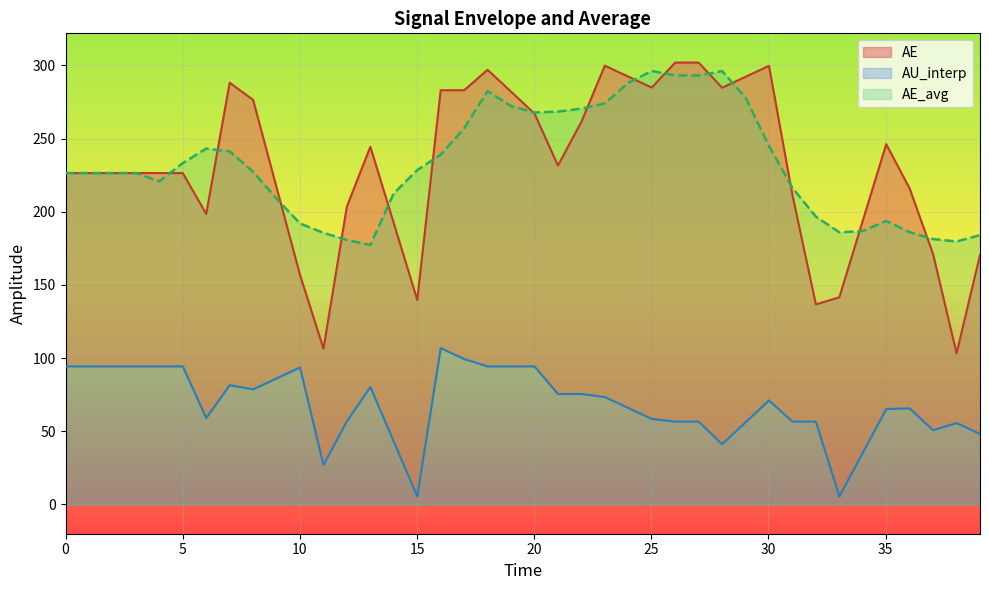

What is the average value of the AE_avg series?

232.2